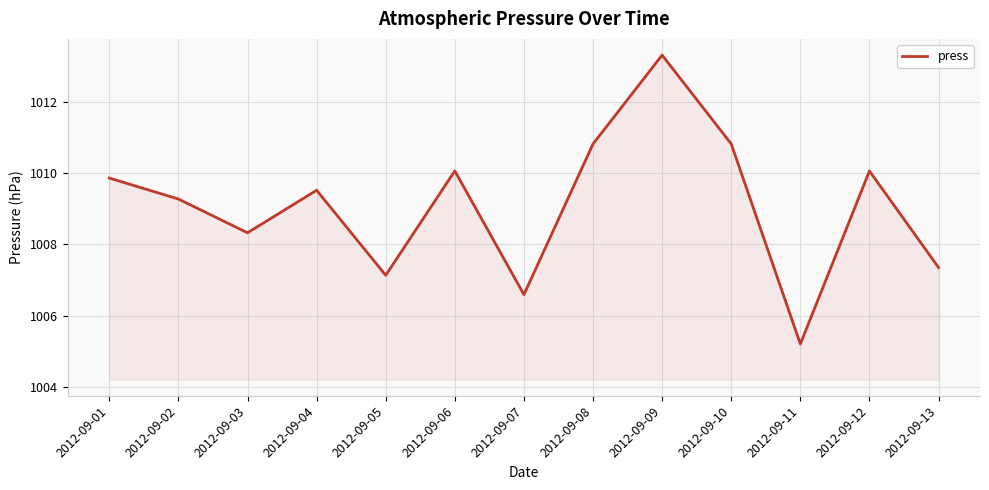

Count the number of categories in the chart.

13